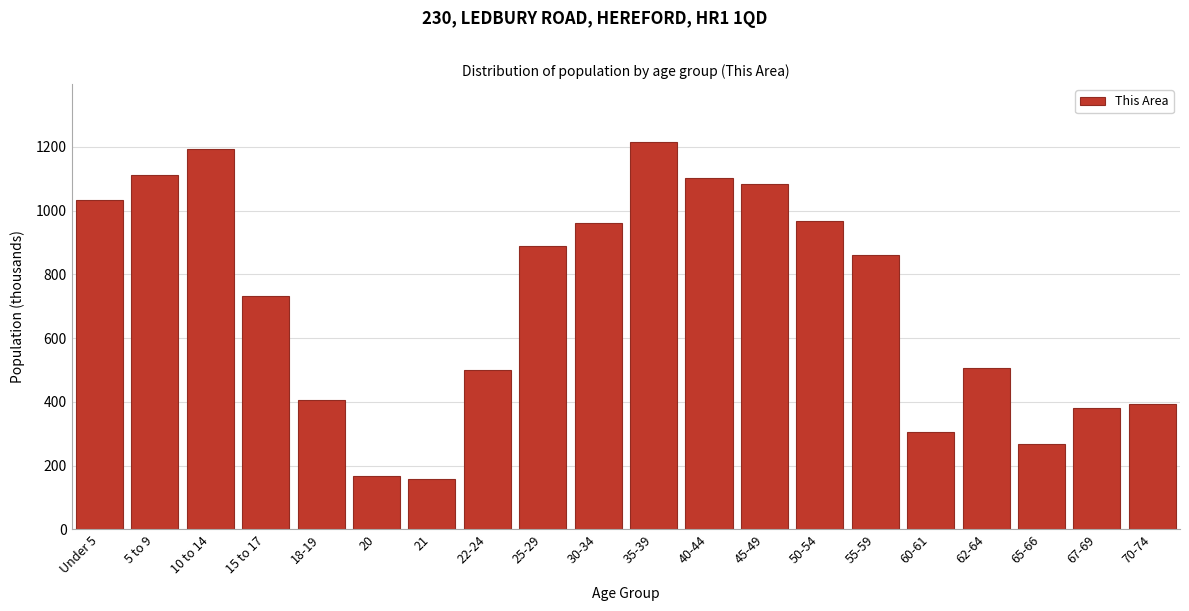

Reading right to left, list all the values displayed in this chart.

393	382	269	506	304	860	969	1084	1104	1215	962	888	499	158	168	407	733	1195	1111	1035